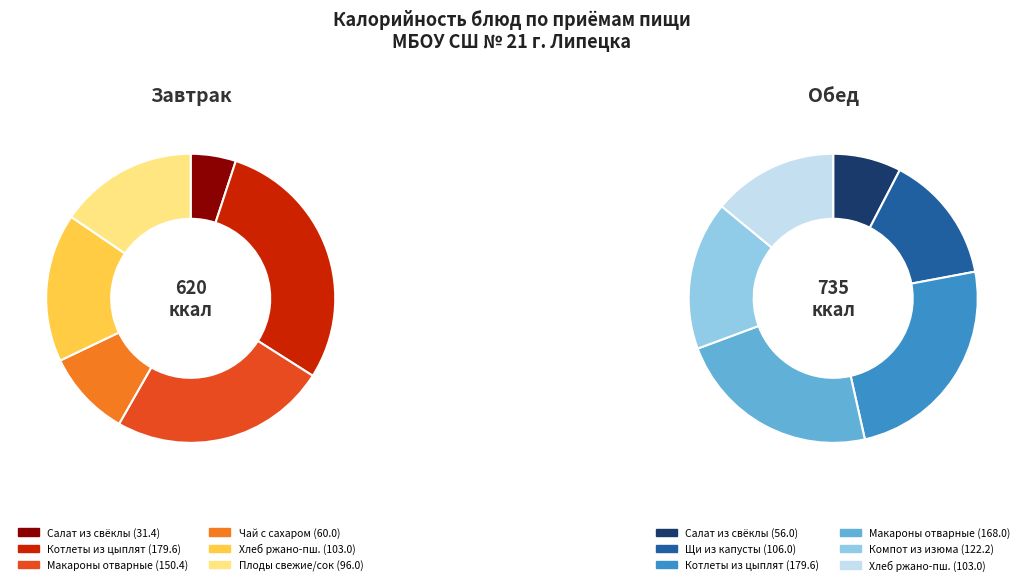

The Салат из свеклы отварной (Обед) slice represents 1% of the pie. True or false?

False